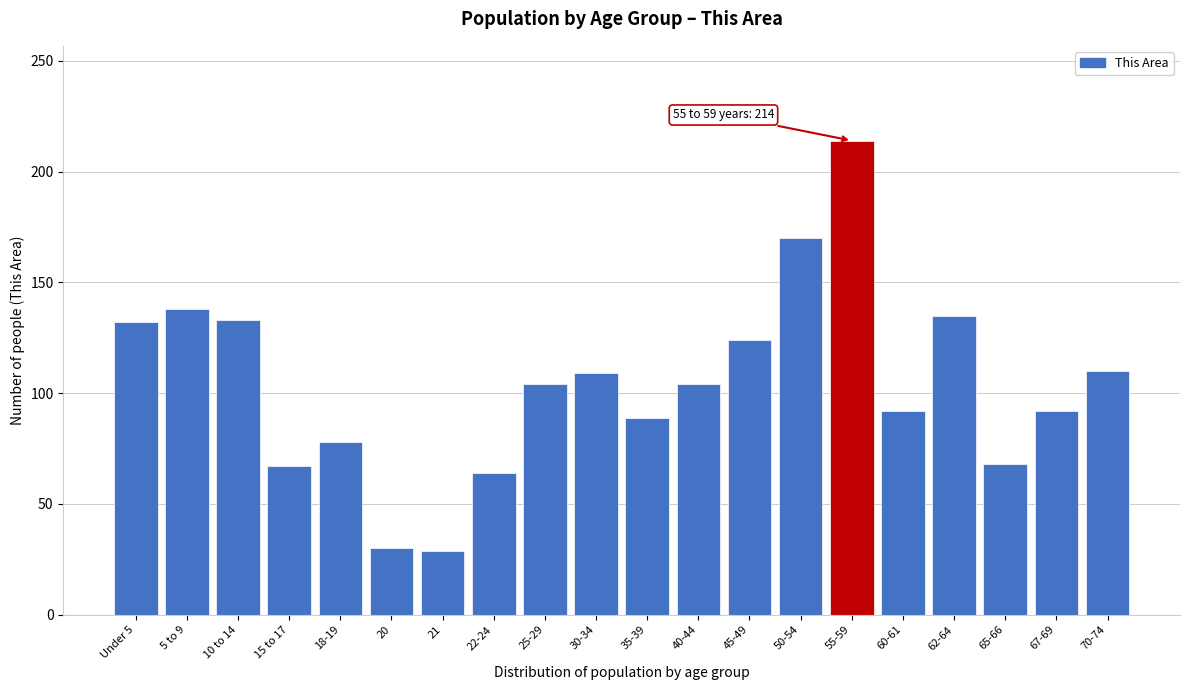

What is the smallest value displayed?

29